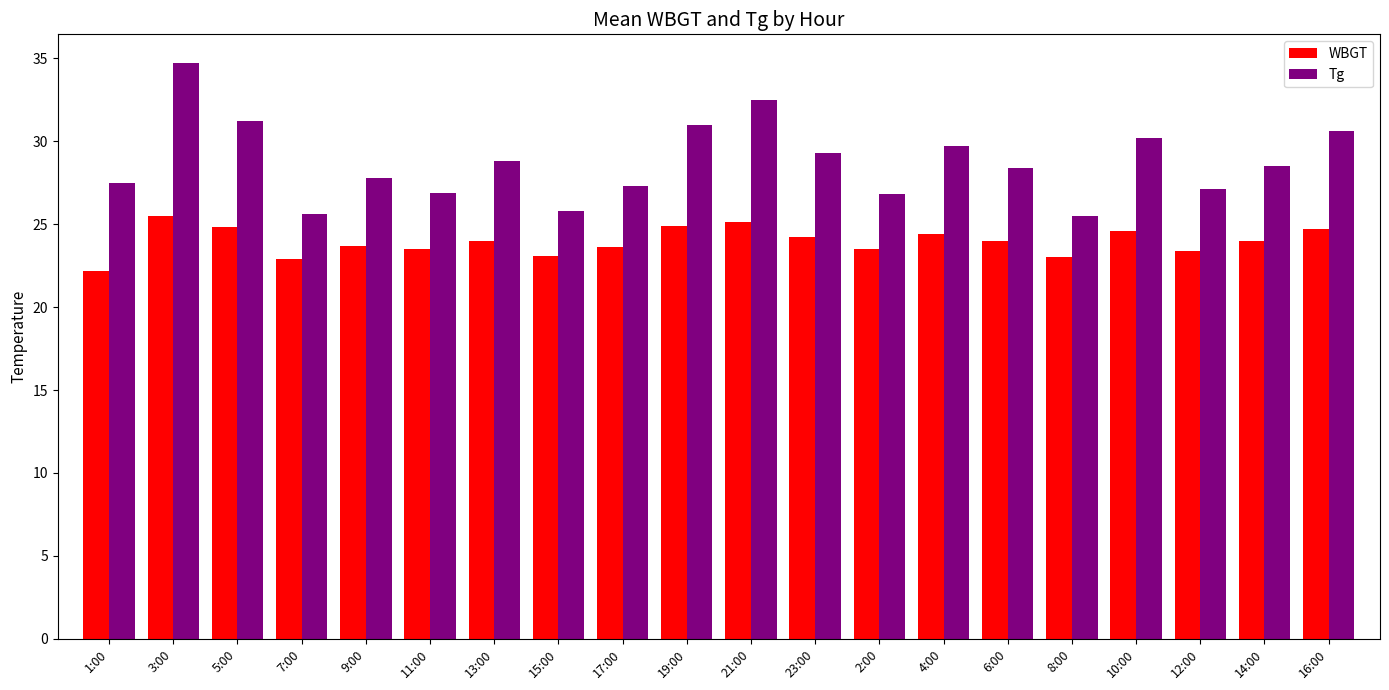

What is the total value across all series at 10:00?

54.8